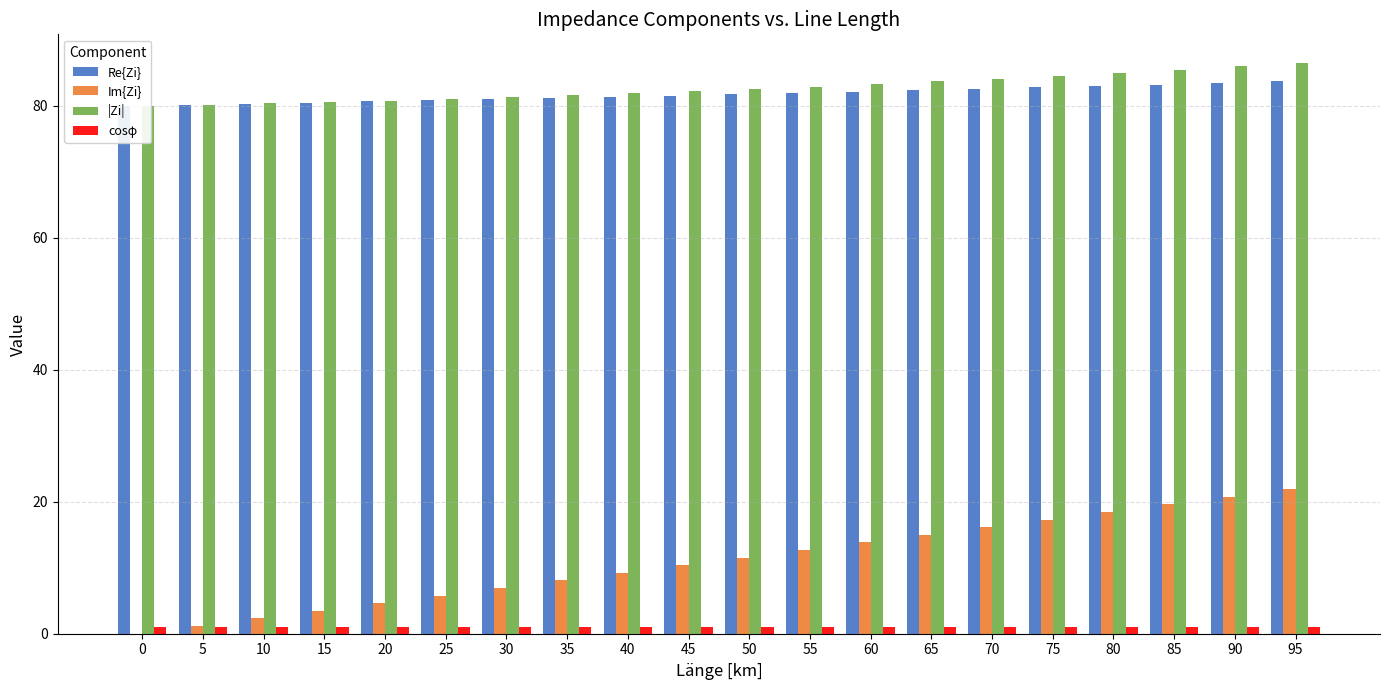

What is the sum of the Re{Zi} values at 90 and 45?

165.0